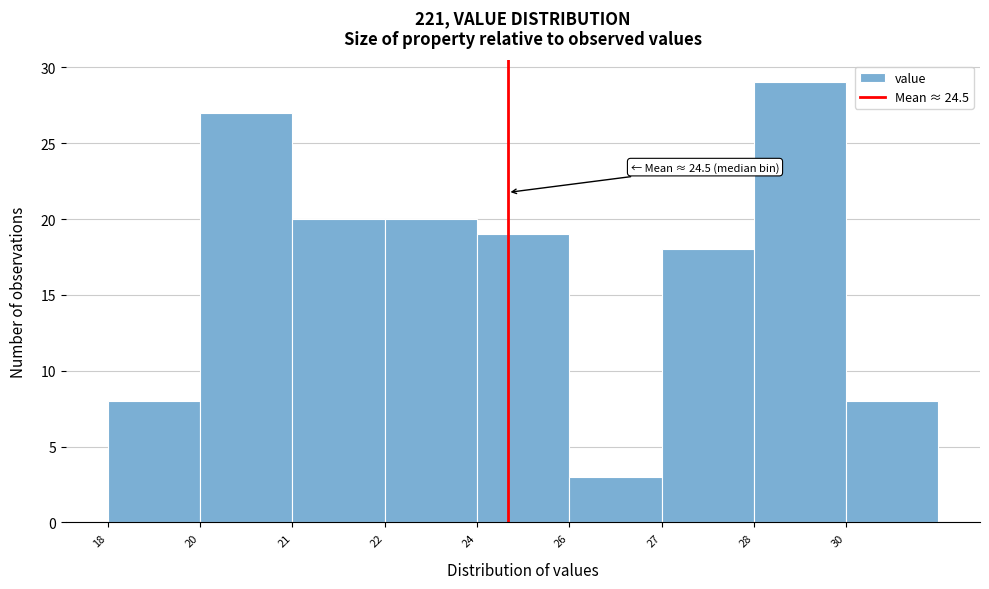

Reading left to right, transcribe all the data shown in this chart.

18=8	20=27	21=20	22=20	24=19	26=3	27=18	28=29	30=8